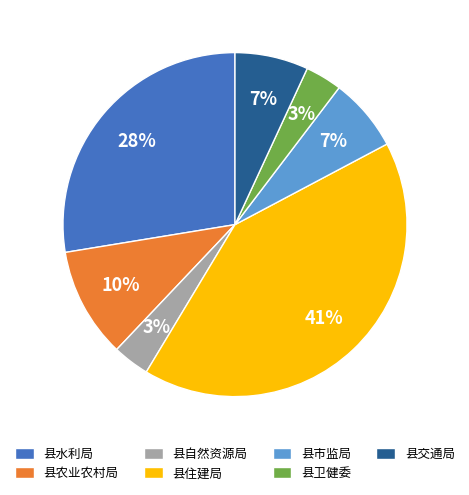

Between 县住建局 and 县市监局, which is larger?

县住建局